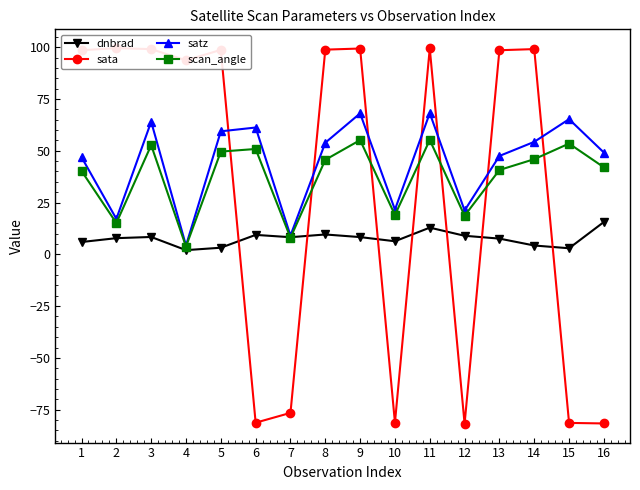

Rank the series by their maximum value, from highest to lowest.

sata, satz, scan_angle, dnbrad